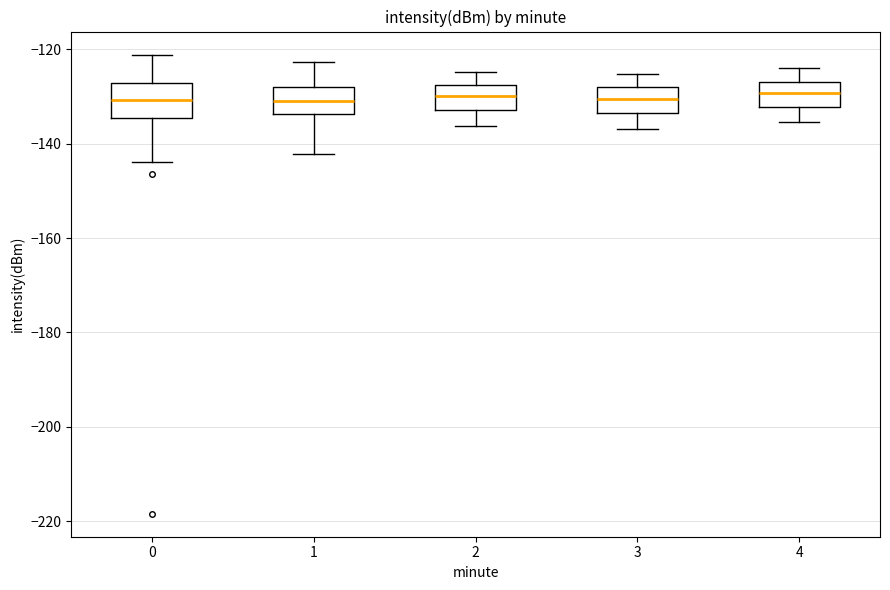

Where does the median line of the box at x = 2 sit on the y-axis? The values are not printed on the chart, so give them approximately, as read against the axis.

-130